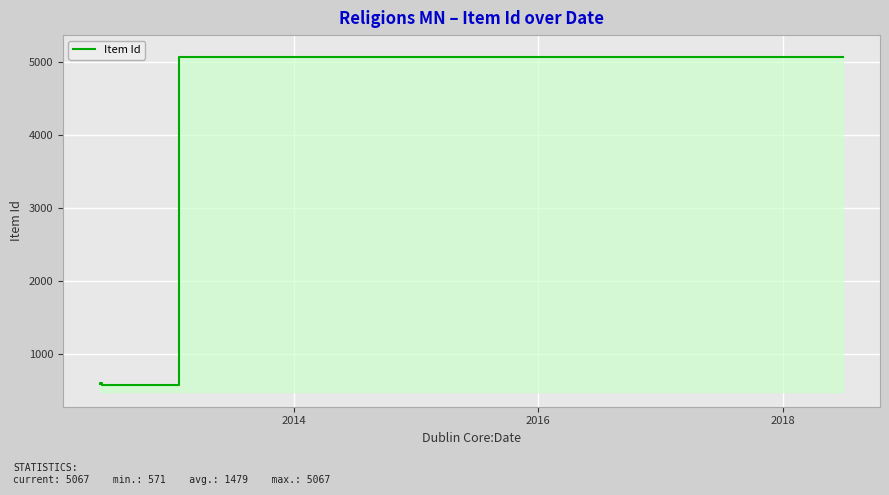

What is the greatest value displayed?

5067